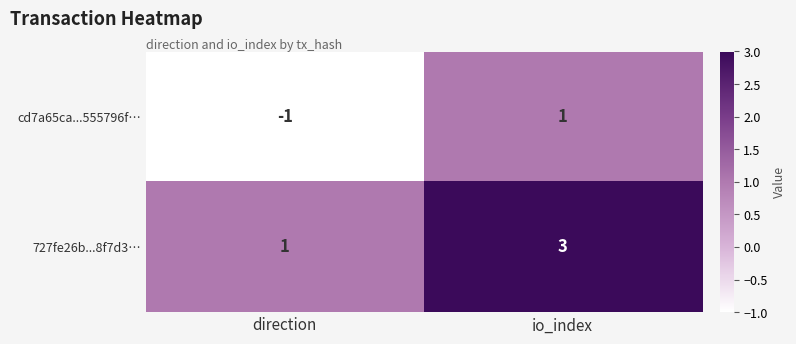

What is the sum of all 727fe26b...8f7d3… values?

4